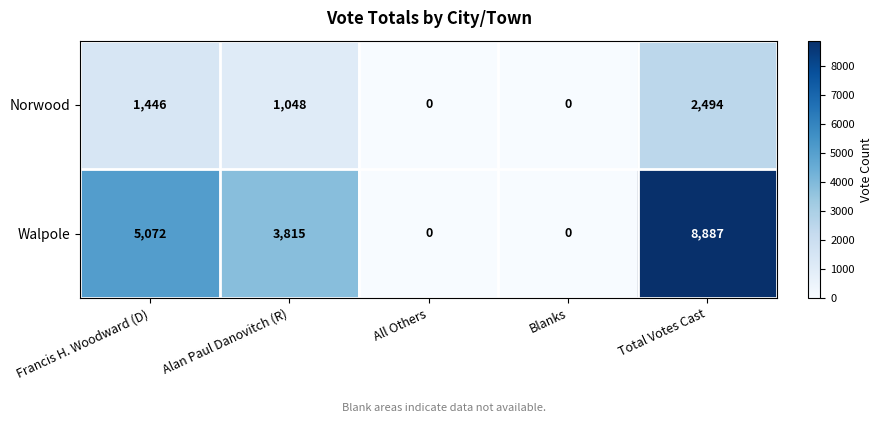

How many data points does each series have?

5